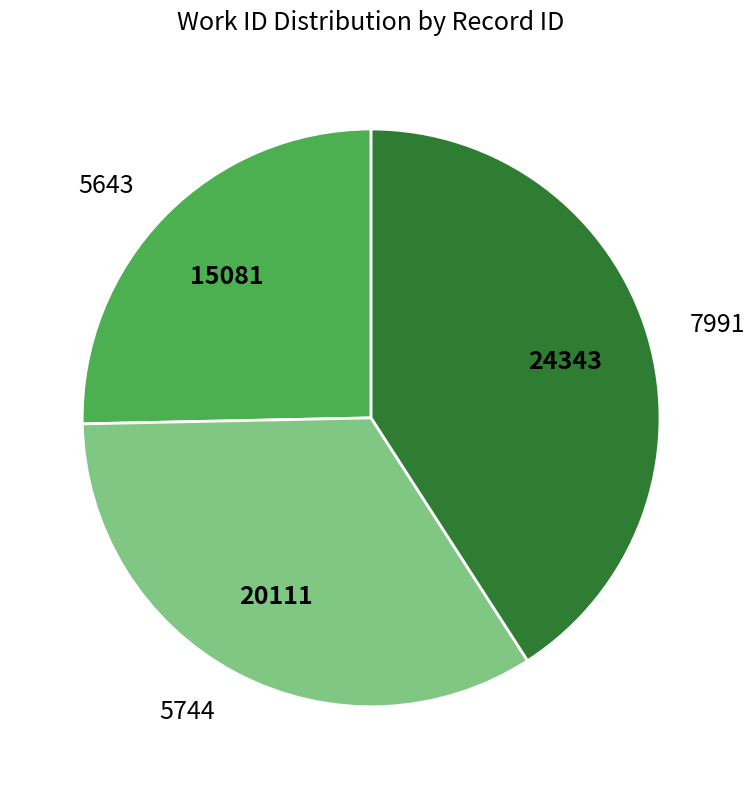

Which category has the smallest portion of the pie?

5643